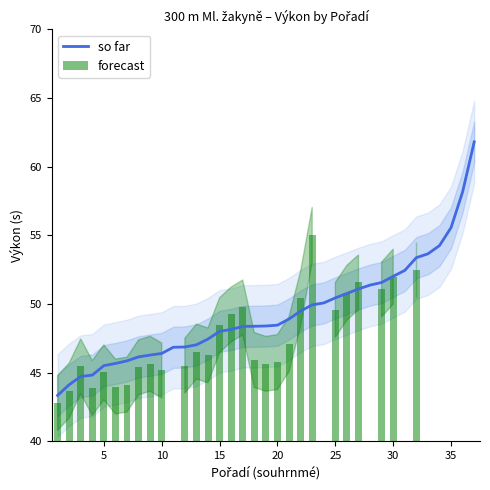

Where does the data first go above 48?

16